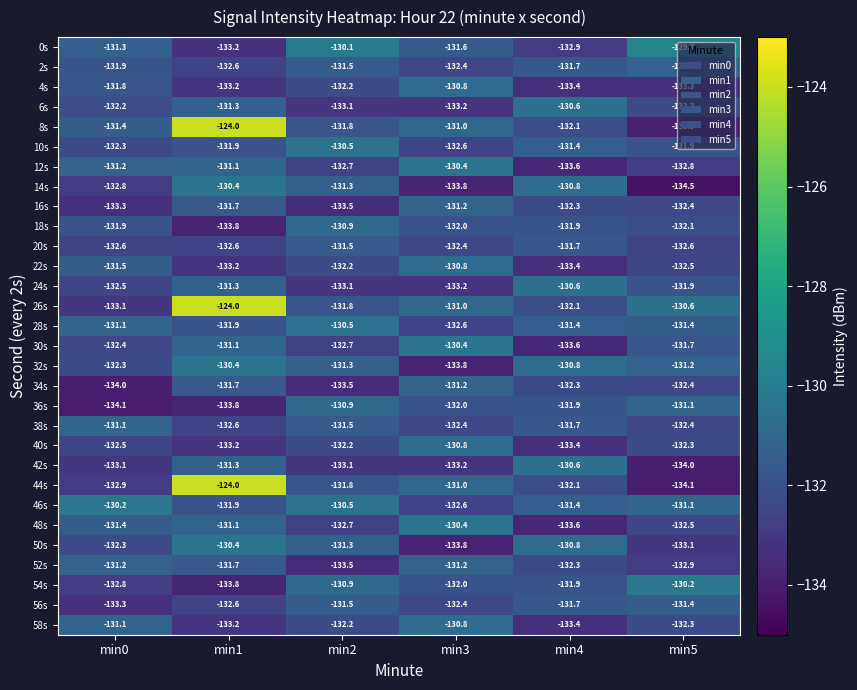

What is the difference between the maximum and minimum values in the 40s series?

2.6